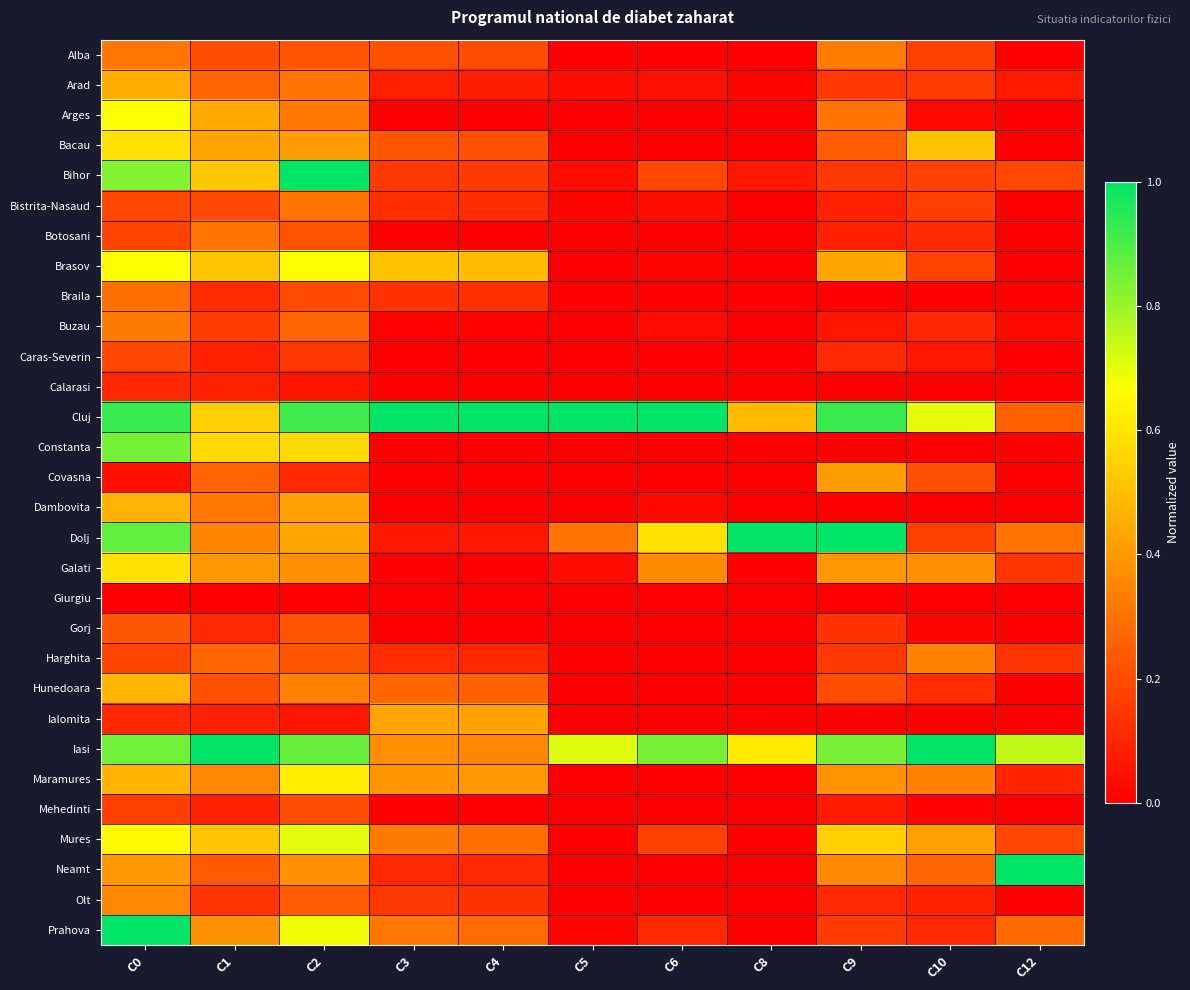

At C12, list the series in order from largest to smallest.

Neamt, Iasi, Dolj, Prahova, Cluj, Bihor, Mures, Galati, Harghita, Maramures, Arad, Buzau, Alba, Arges, Bacau, Bistrita-Nasaud, Botosani, Brasov, Braila, Caras-Severin, Calarasi, Constanta, Covasna, Dambovita, Giurgiu, Gorj, Hunedoara, Ialomita, Mehedinti, Olt